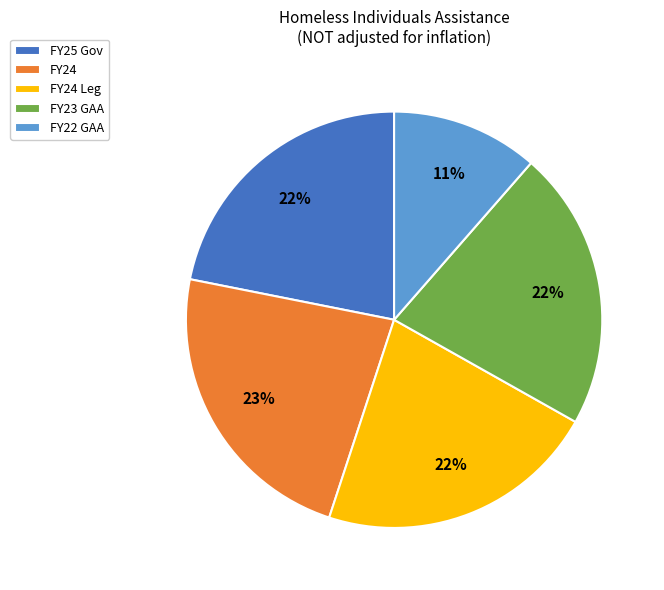

Approximately how many times larger is the value at FY23 GAA compared to FY25 Gov?

1.0